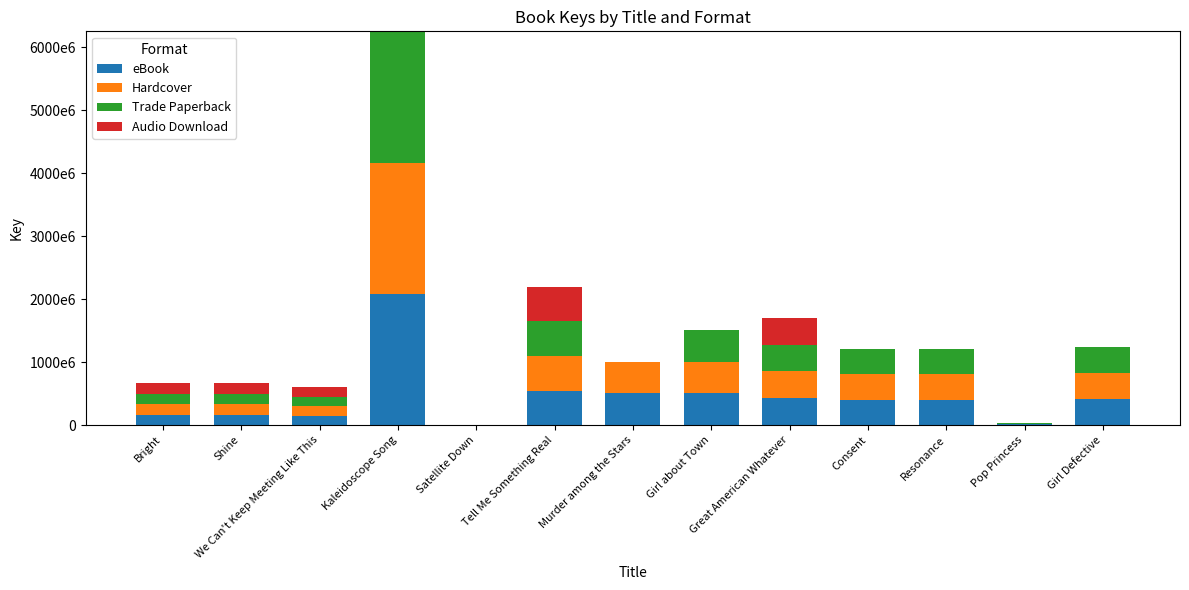

What is the difference between the eBook values at Shine and Pop Princess?

147872837